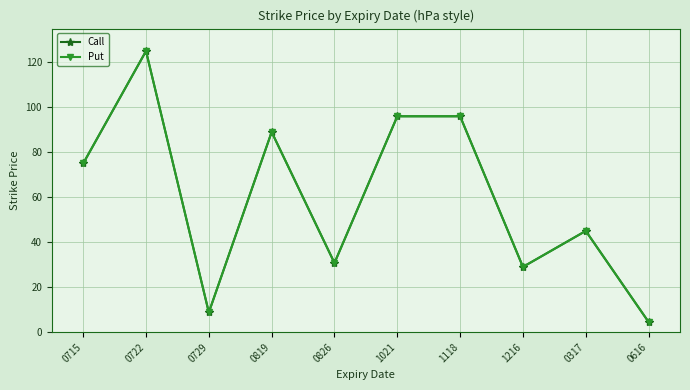

Is this an area chart (filled region under the line)?

No